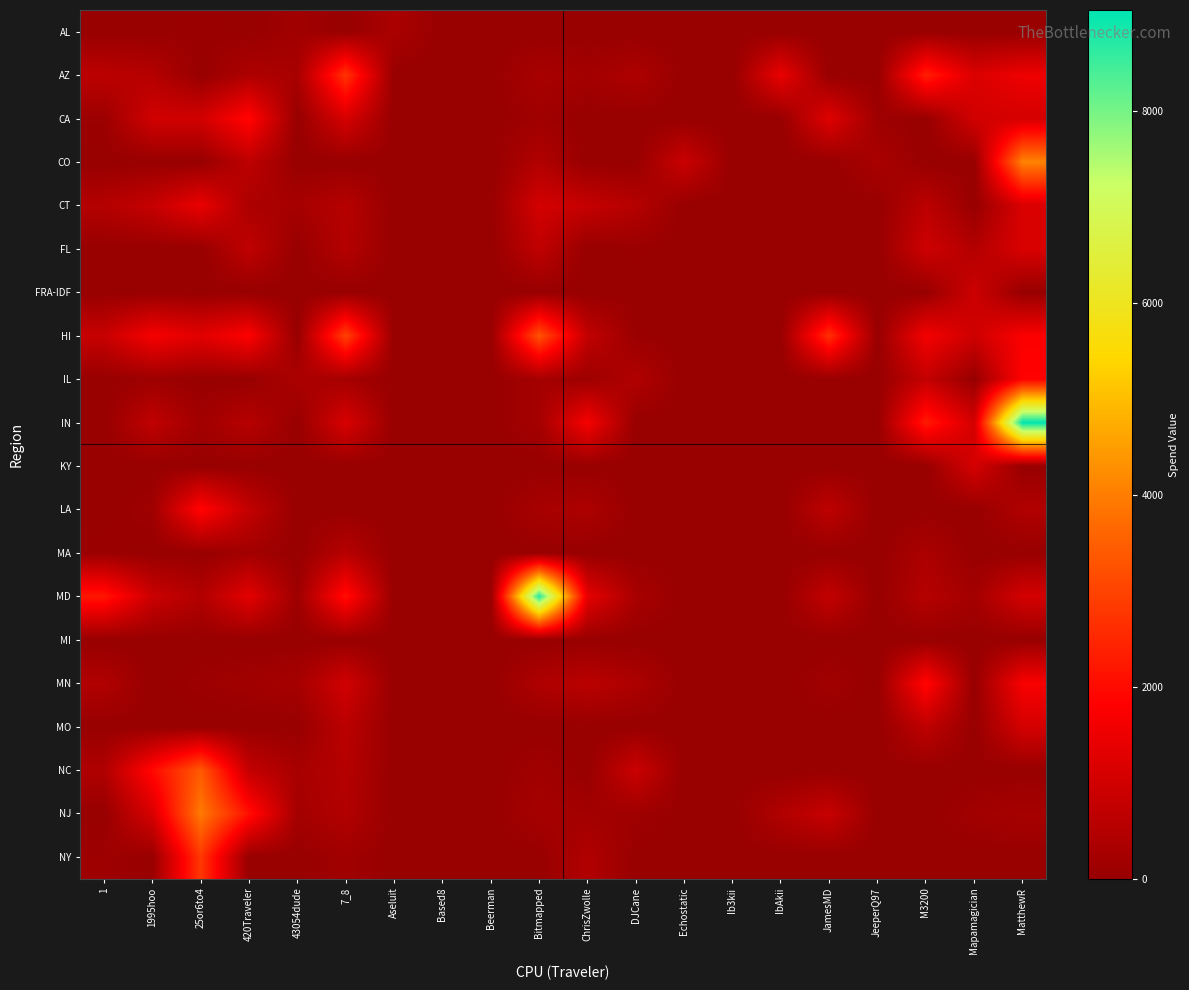

What is the spread (max minus min) of values at JeeperQ97?

329.4